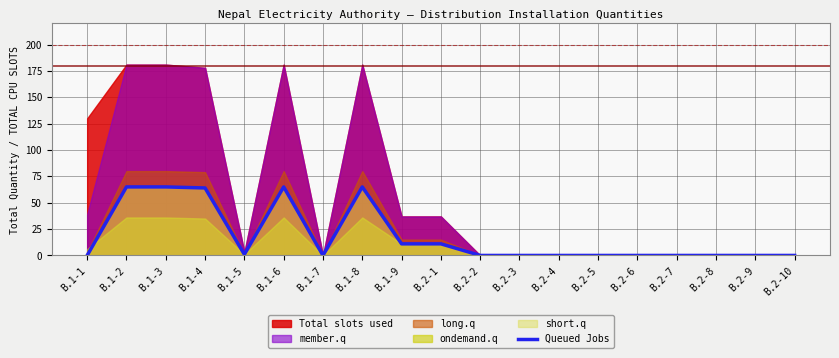

List the labels in order of value, largest first.

B.1-2, B.1-3, B.1-6, B.1-8, B.1-4, B.1-9, B.2-1, B.1-5, B.1-1, B.1-7, B.2-2, B.2-3, B.2-4, B.2-5, B.2-6, B.2-7, B.2-8, B.2-9, B.2-10